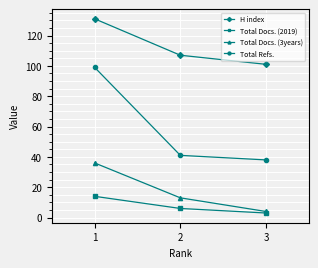

The value of Total Refs. at 3 is 14. True or false?

False